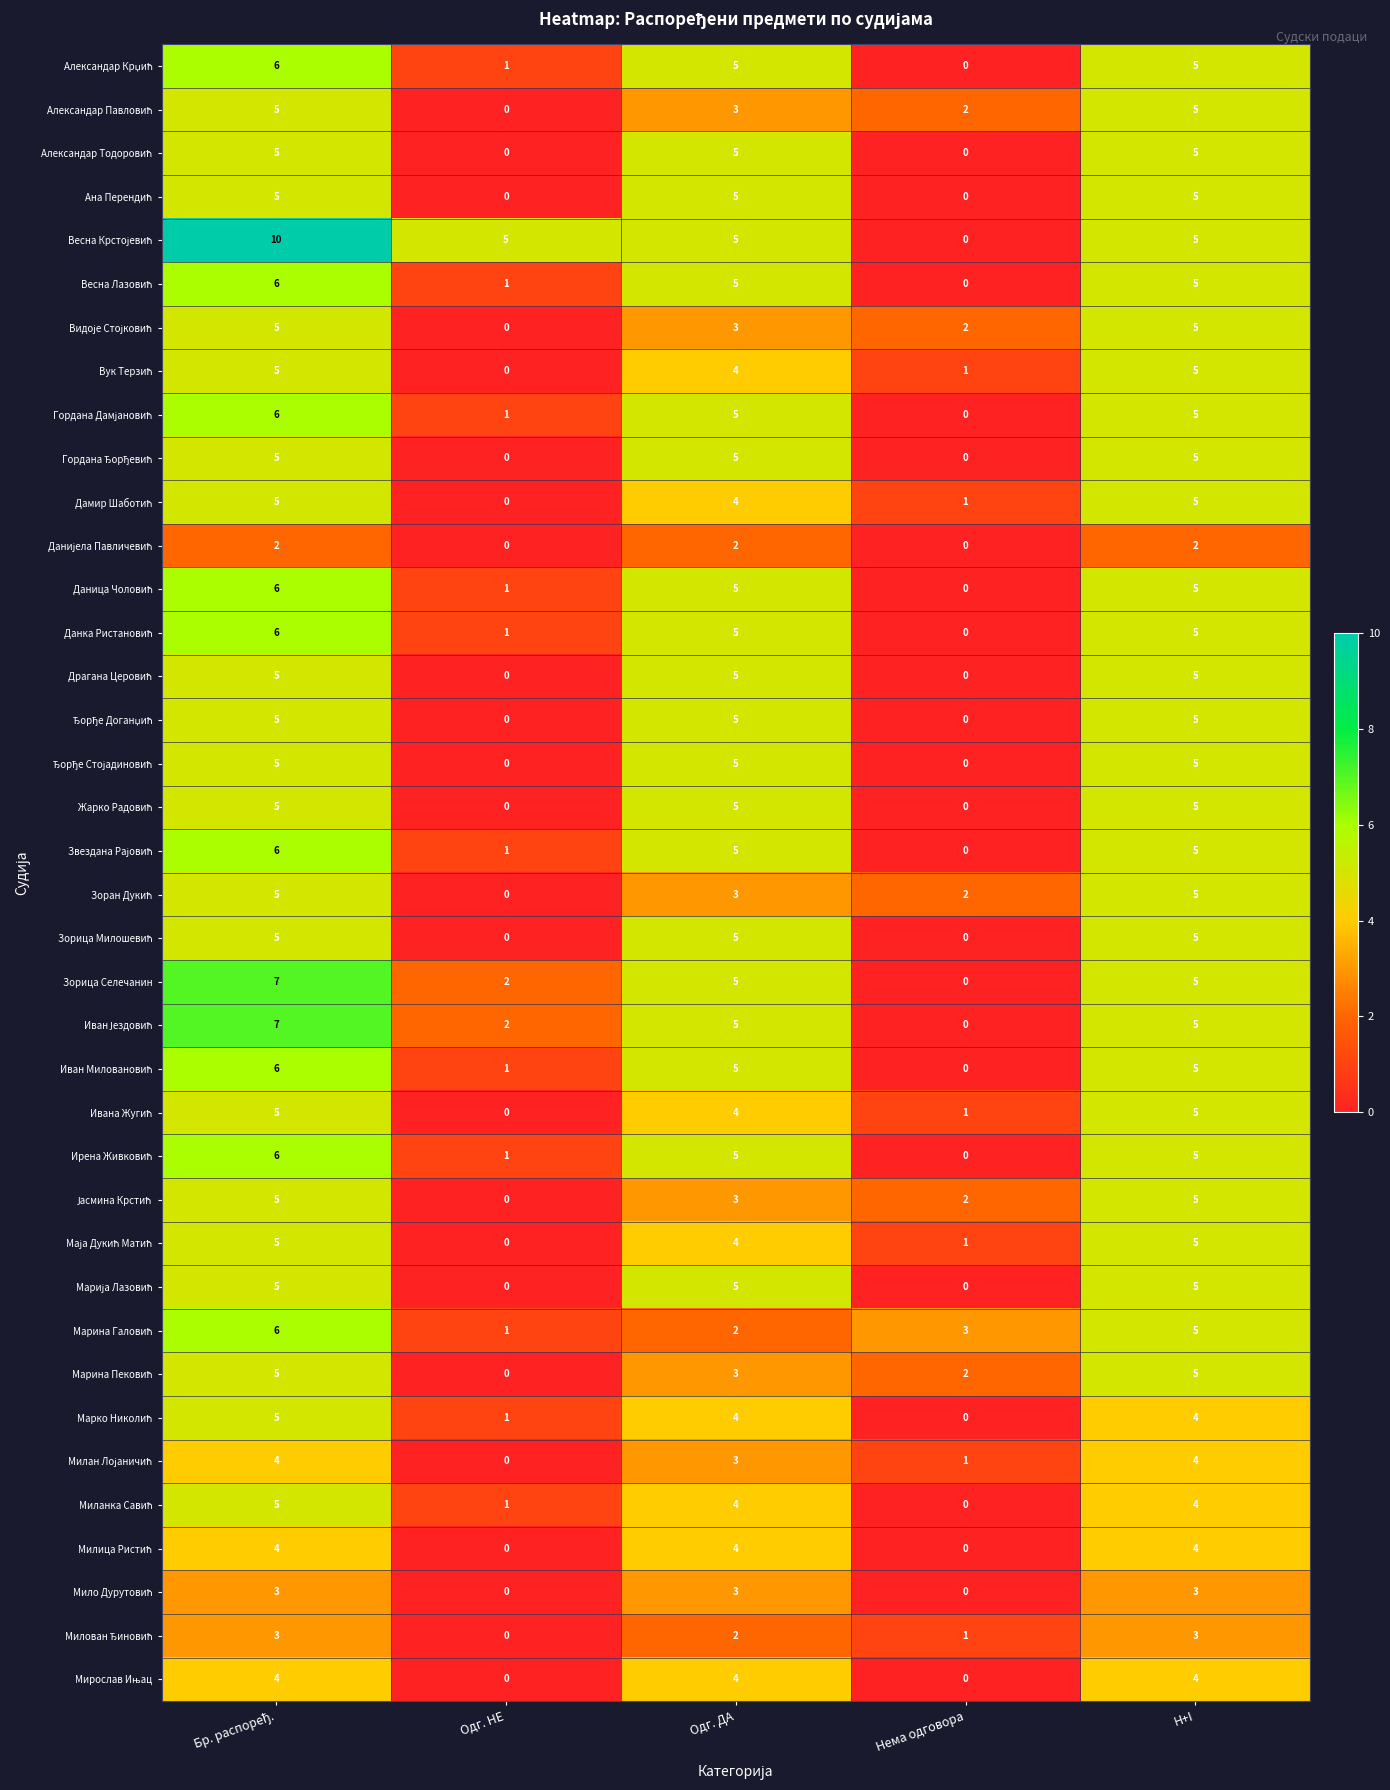

How many distinct data groups are displayed?

38